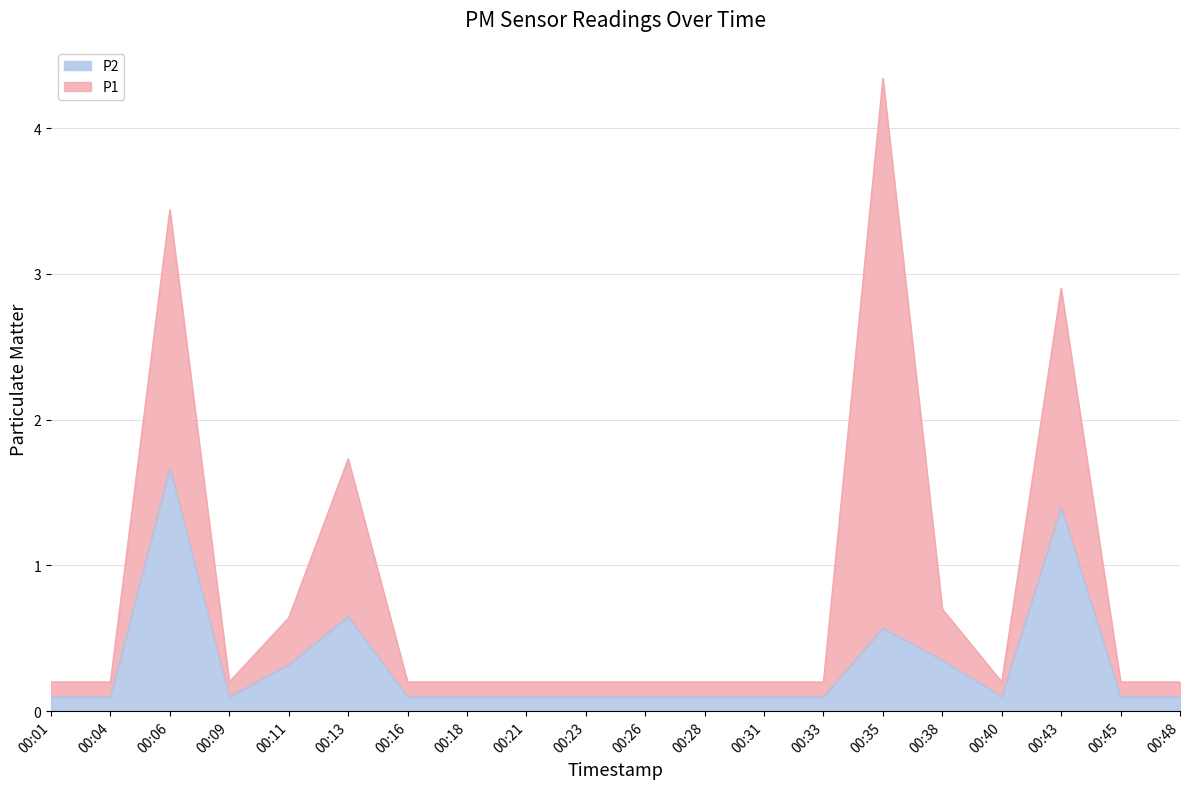

Reading left to right, transcribe all the data shown in this chart.

00:01=0.1	00:04=0.1	00:06=1.7	00:09=0.1	00:11=0.3	00:13=0.7	00:16=0.1	00:18=0.1	00:21=0.1	00:23=0.1	00:26=0.1	00:28=0.1	00:31=0.1	00:33=0.1	00:35=0.6	00:38=0.3	00:40=0.1	00:43=1.4	00:45=0.1	00:48=0.1